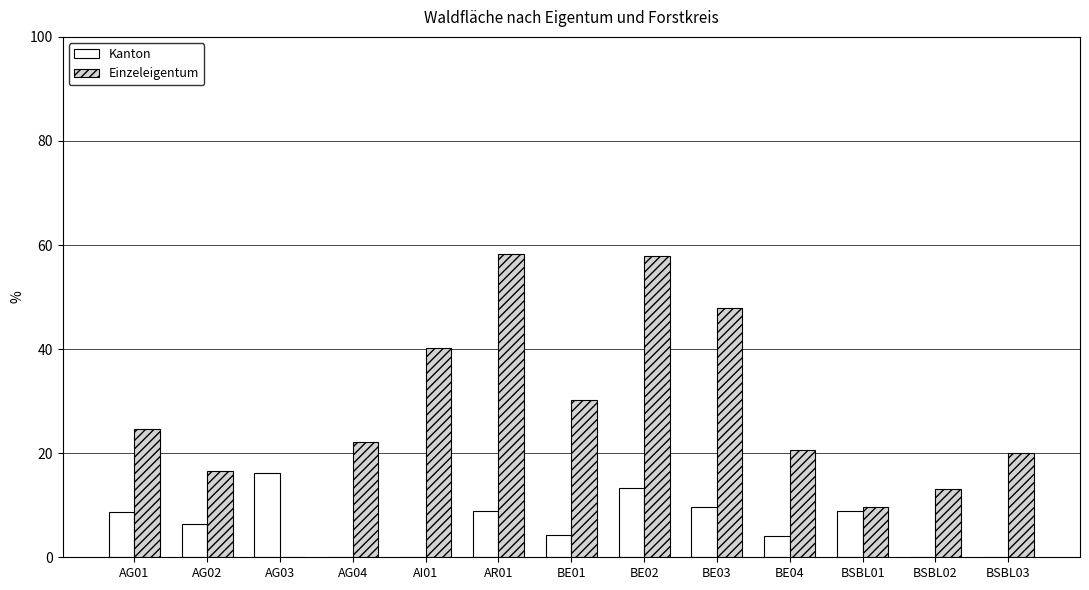

At which category is the sum across all series the highest?

BE02